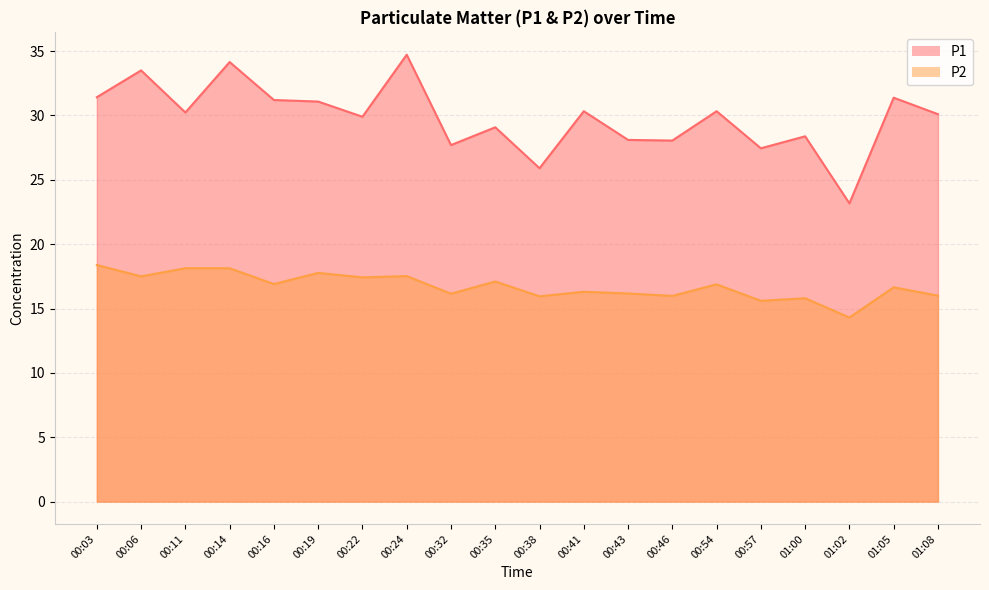

Which has a higher value, 01:02 or 01:08?

01:08